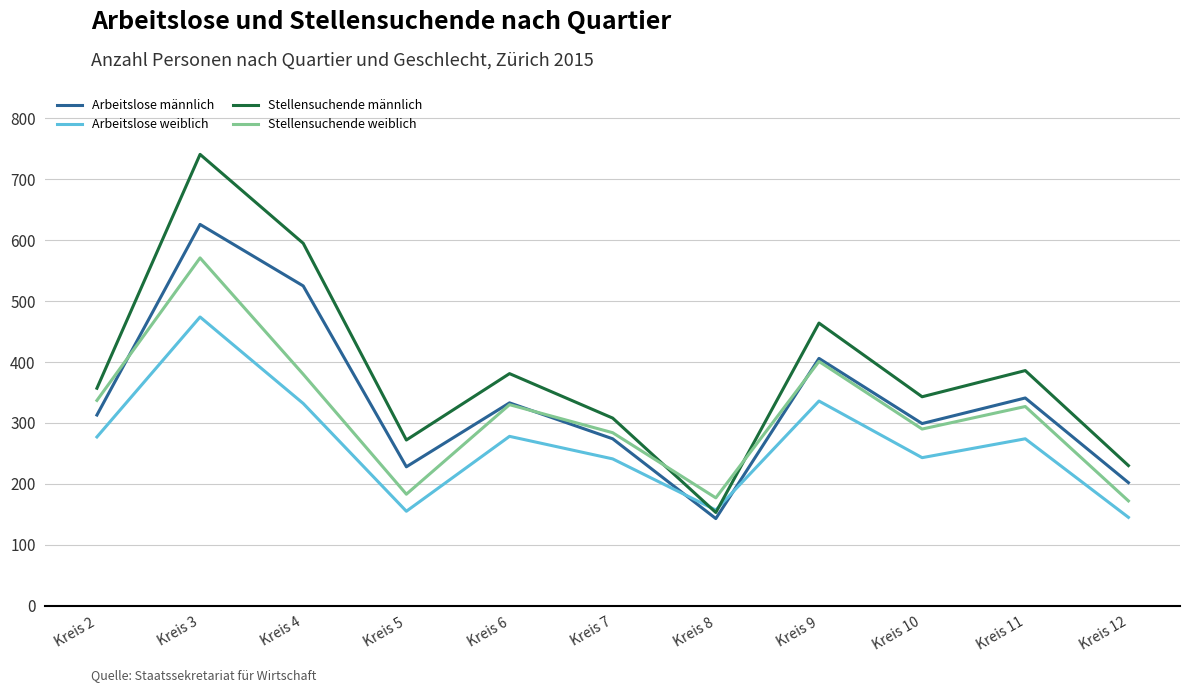

What are all the series names shown in the legend?

Arbeitslose männlich, Arbeitslose weiblich, Stellensuchende männlich, Stellensuchende weiblich